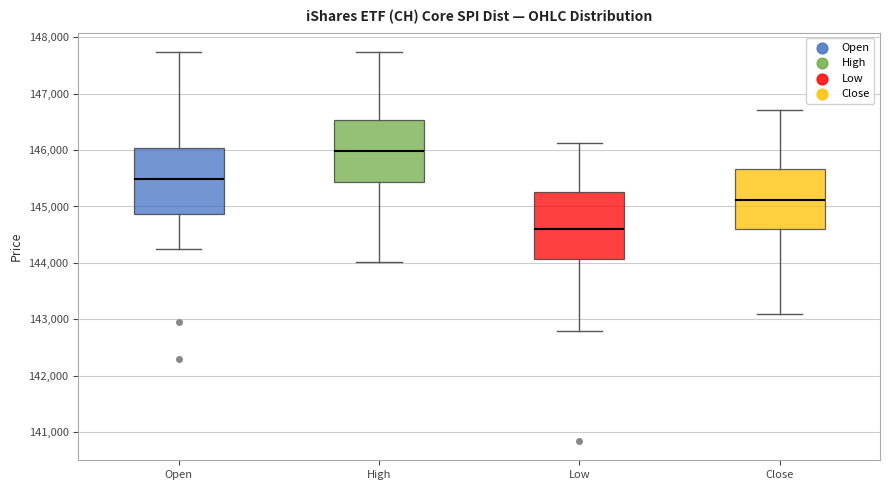

Reading left to right, read every box against the y-axis: the position of its median line, the range the box covers, and the ends of its whiskers. The values are not printed on the chart, so give them approximately, as read against the axis.

Open: median 145500, box 144900 to 146000, whiskers 144200 to 147700
High: median 146000, box 145400 to 146500, whiskers 144000 to 147700
Low: median 144600, box 144100 to 145300, whiskers 142800 to 146100
Close: median 145100, box 144600 to 145700, whiskers 143100 to 146700